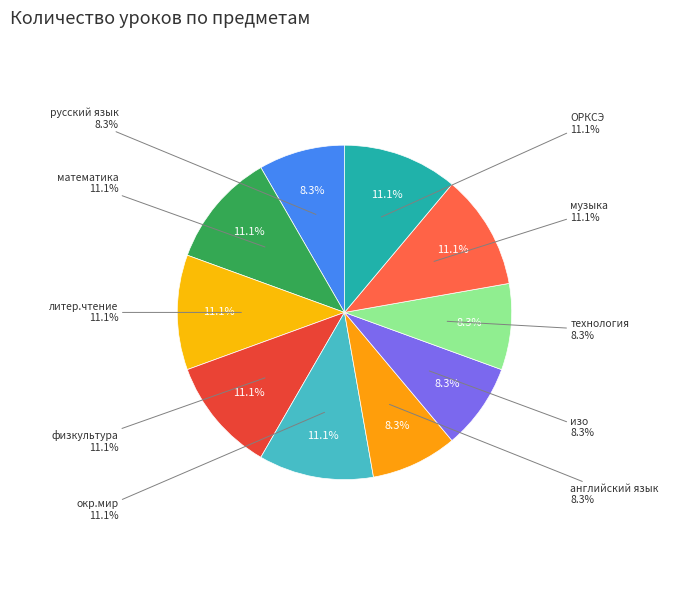

Is there any slice that represents more than half of the pie?

No